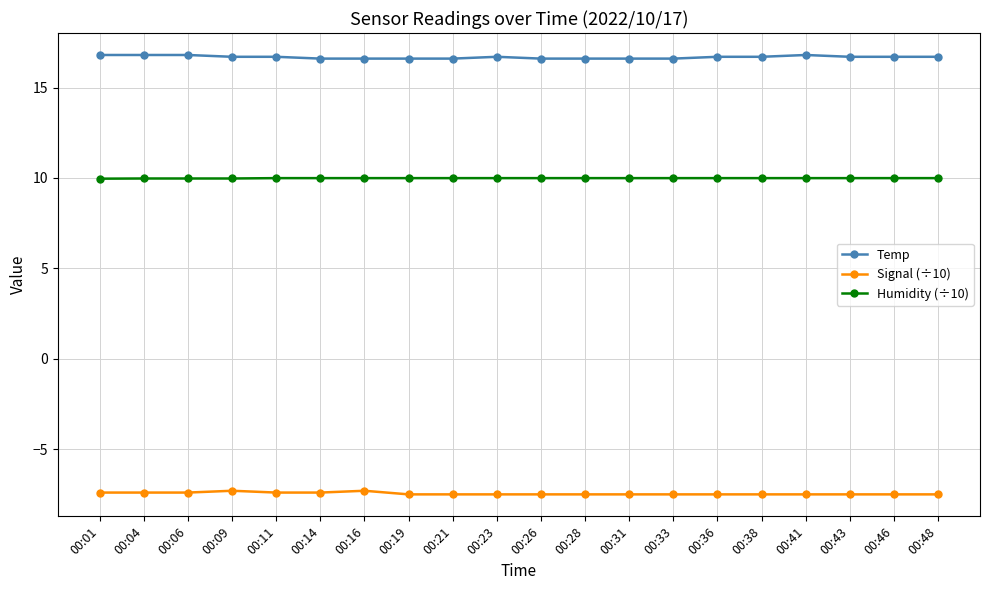

What is the difference between the highest and lowest values at 00:28?

24.1